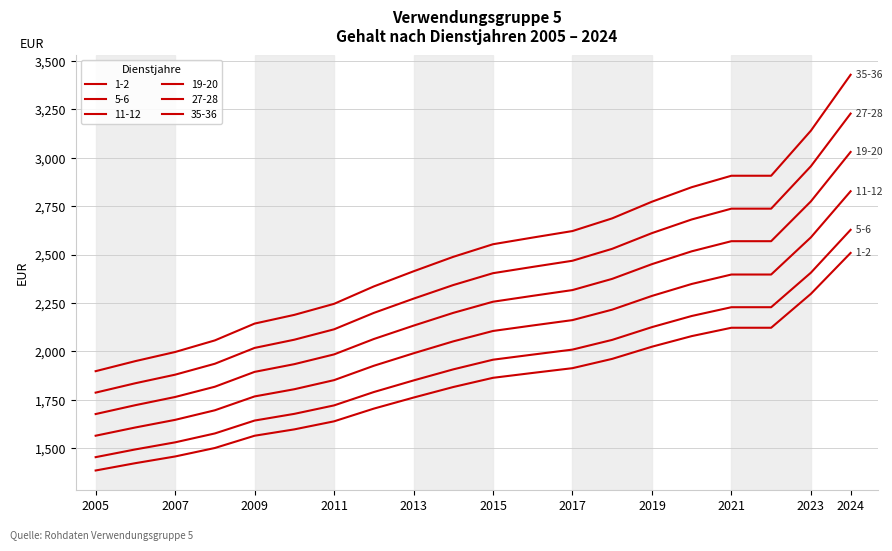

Does the chart display data point markers on the line(s)?

No